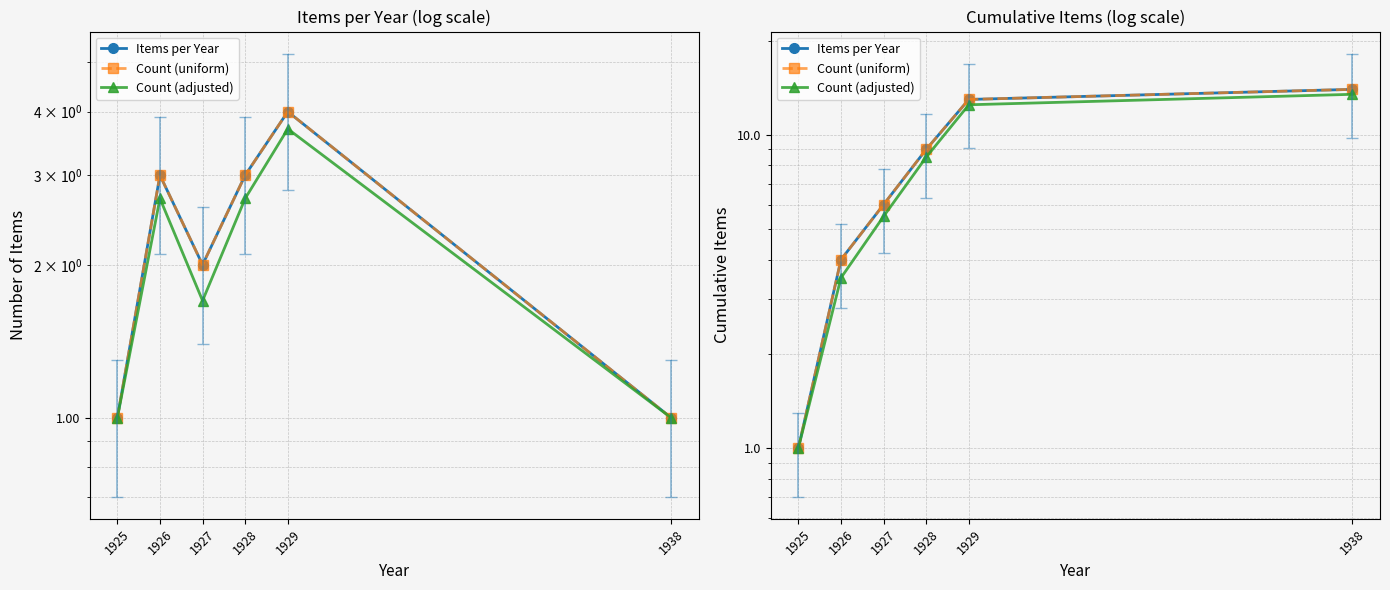

How many distinct data groups are displayed?

3